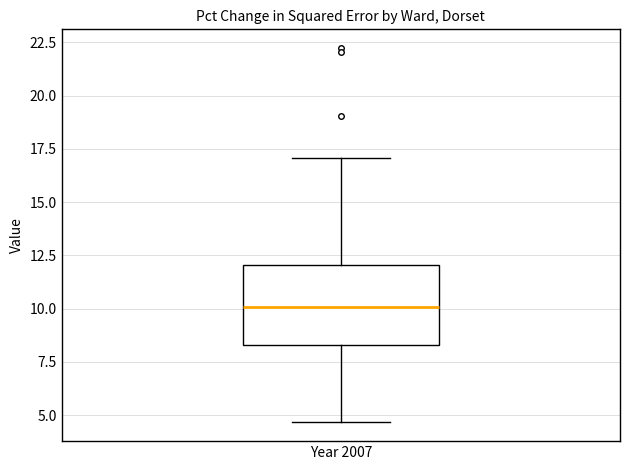

Transcribe this box plot: give where the median line is, the range the box spans, and where the two whiskers end, as read against the y-axis. The values are not printed on the chart, so give them approximately, as read against the axis.

median 10.0, box 8.5 to 12.0, whiskers 4.5 to 17.0